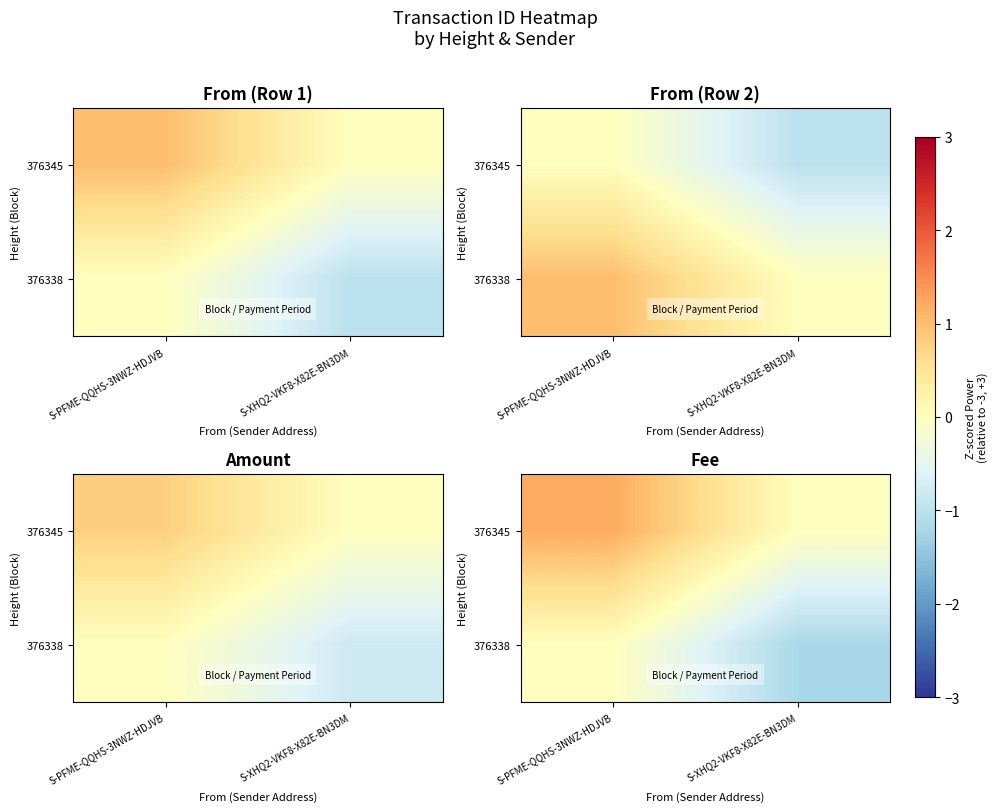

At which label does 376345 reach its peak?

S-PFME-QQHS-3NWZ-HDJVB